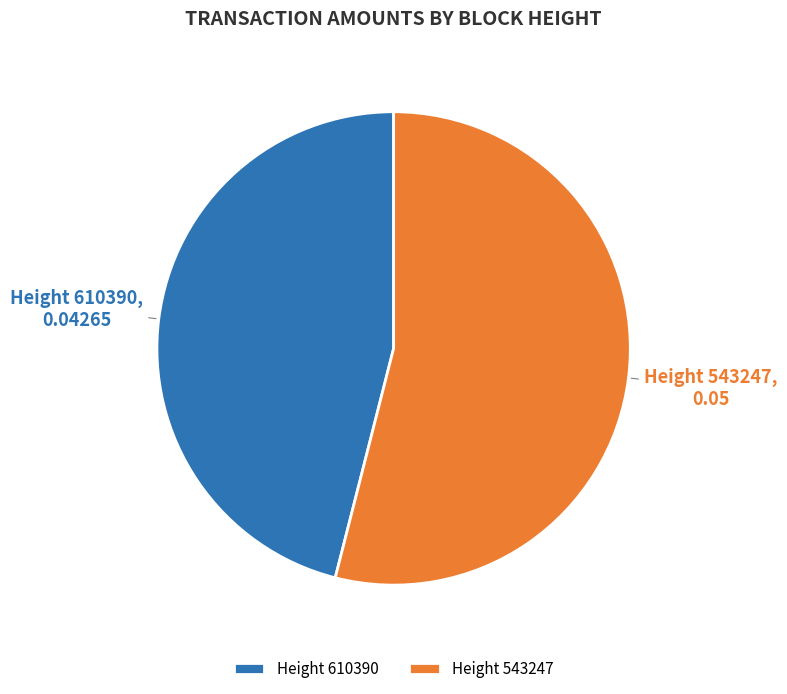

Rank the categories by value from lowest to highest.

Height 610390, Height 543247